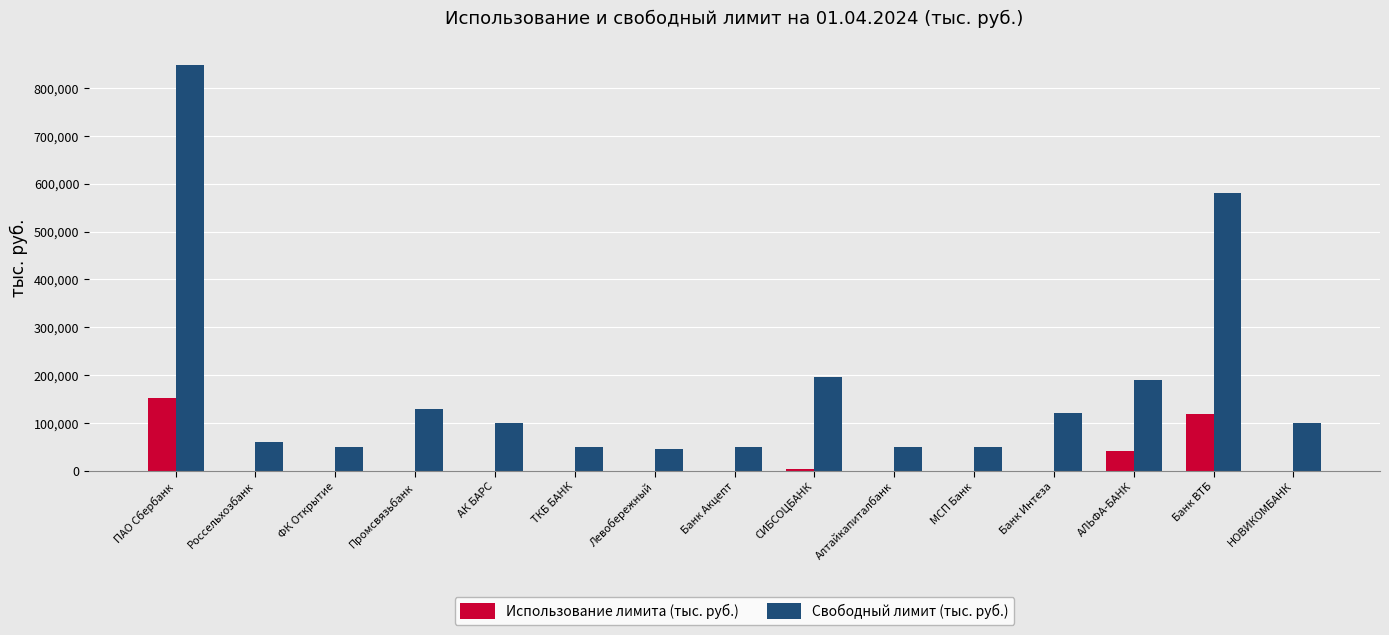

What are all the series names shown in the legend?

Использование лимита (тыс. руб.), Свободный лимит (тыс. руб.)